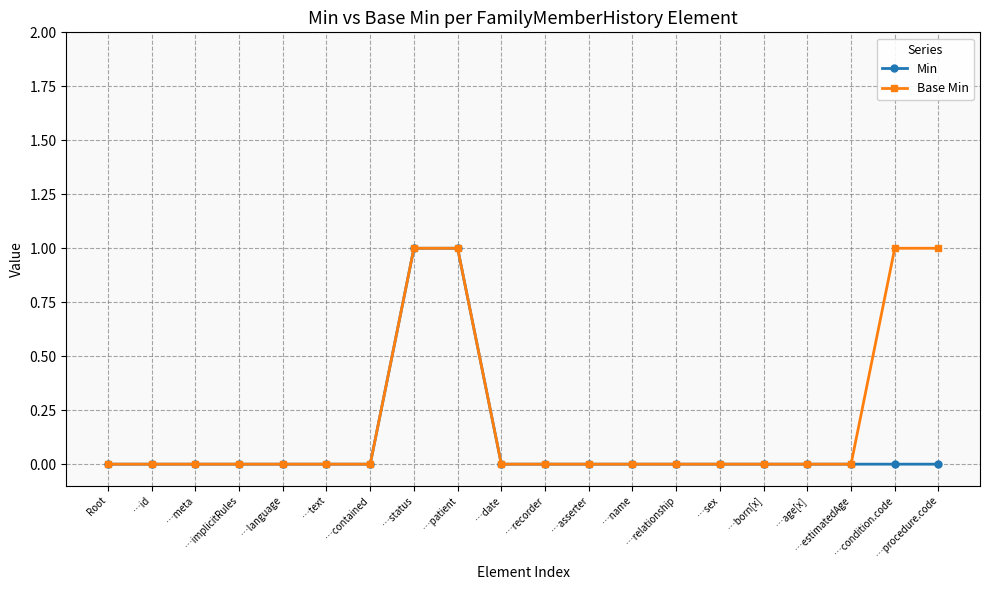

Reading right to left, what are all the values shown in this chart?

Min: …procedure.code=0	…condition.code=0	…estimatedAge=0	…age[x]=0	…born[x]=0	…sex=0	…relationship=0	…name=0	…asserter=0	…recorder=0	…date=0	…patient=1	…status=1	…contained=0	…text=0	…language=0	…implicitRules=0	…meta=0	…id=0	Root=0
Base Min: …procedure.code=1	…condition.code=1	…estimatedAge=0	…age[x]=0	…born[x]=0	…sex=0	…relationship=0	…name=0	…asserter=0	…recorder=0	…date=0	…patient=1	…status=1	…contained=0	…text=0	…language=0	…implicitRules=0	…meta=0	…id=0	Root=0